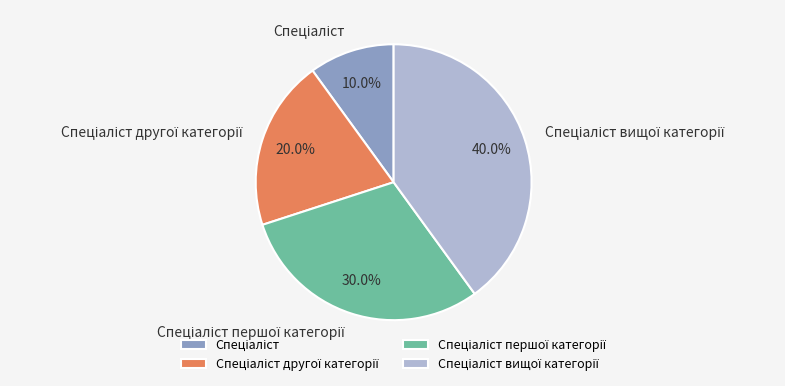

Is there a majority slice in this chart?

No